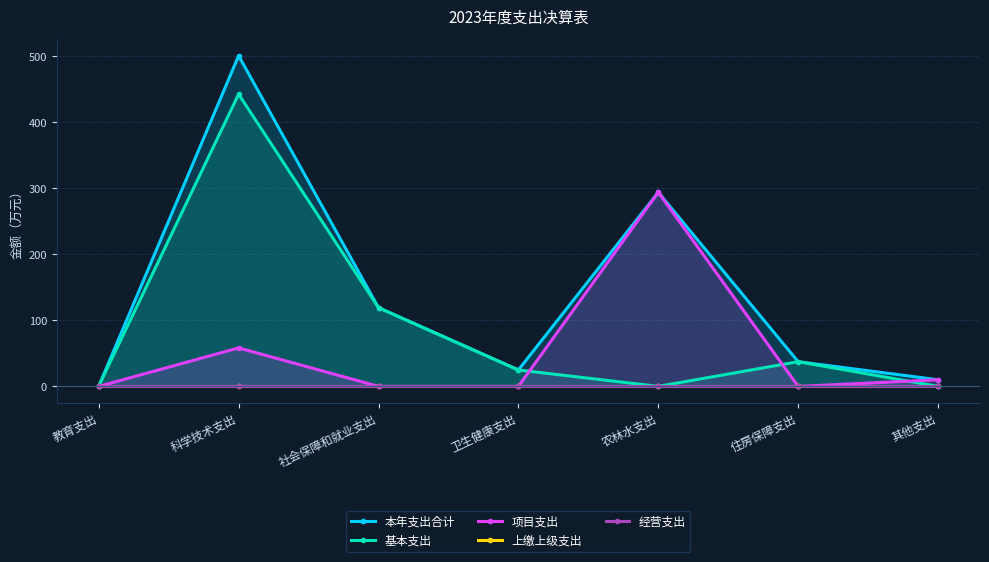

Reading left to right, transcribe all the data shown in this chart.

本年支出合计: 0.5	500.7	119.2	24.8	293.9	37.4	10.0
基本支出: 0.5	442.5	119.2	24.8	0.0	37.4	0.0
项目支出: 0.0	58.2	0.0	0.0	293.9	0.0	10.0
上缴上级支出: 0.0	0.0	0.0	0.0	0.0	0.0	0.0
经营支出: 0.0	0.0	0.0	0.0	0.0	0.0	0.0